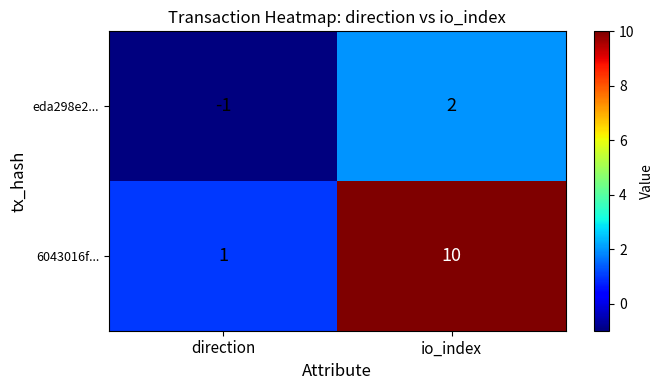

List the series in order of their overall mean, highest first.

6043016f..., eda298e2...